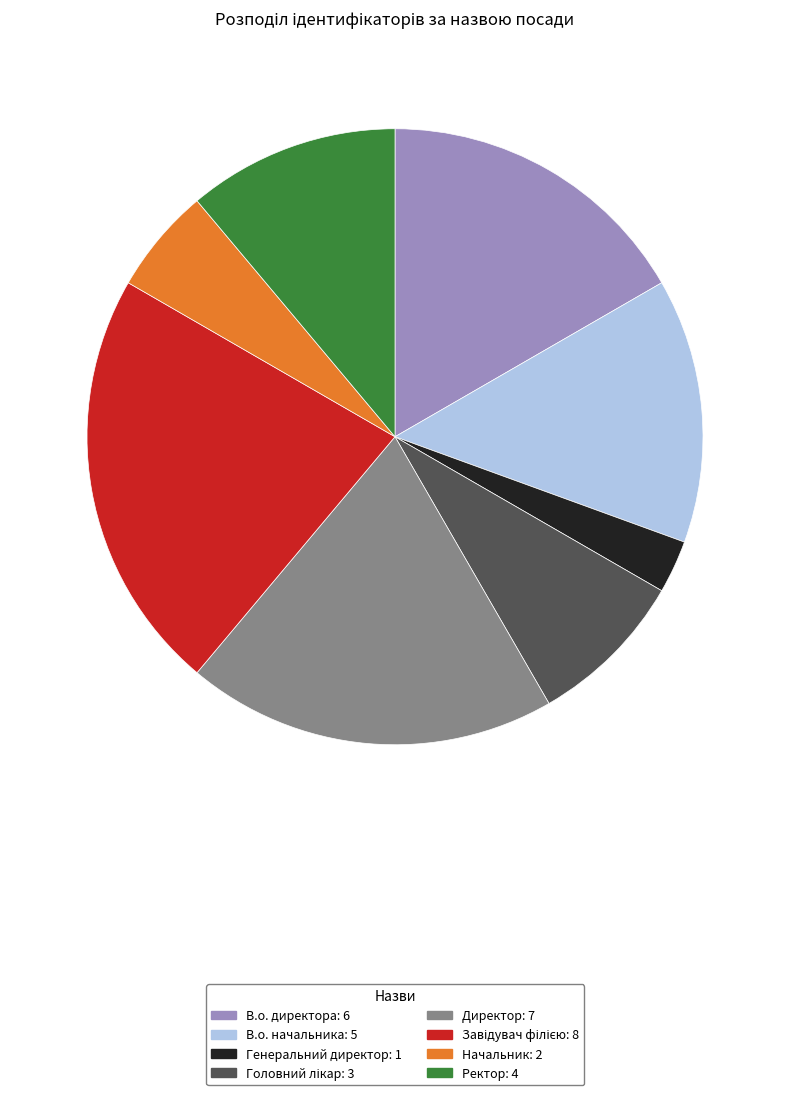

Is there a majority slice in this chart?

No